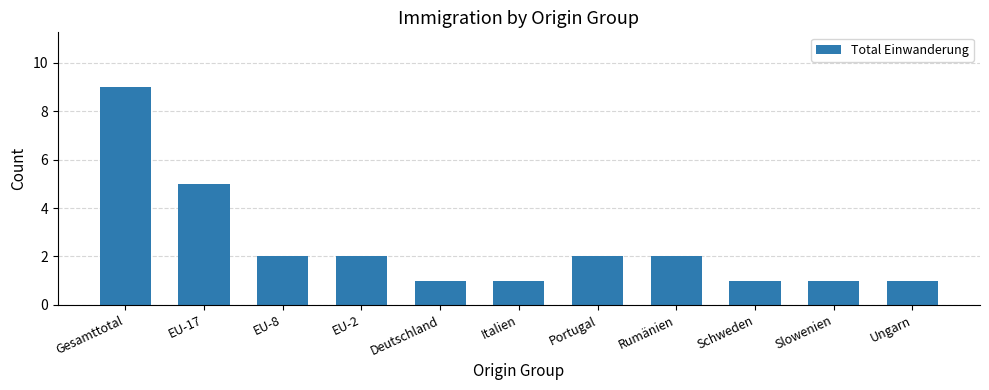

What is the label of the 4th bar from the left?

EU-2